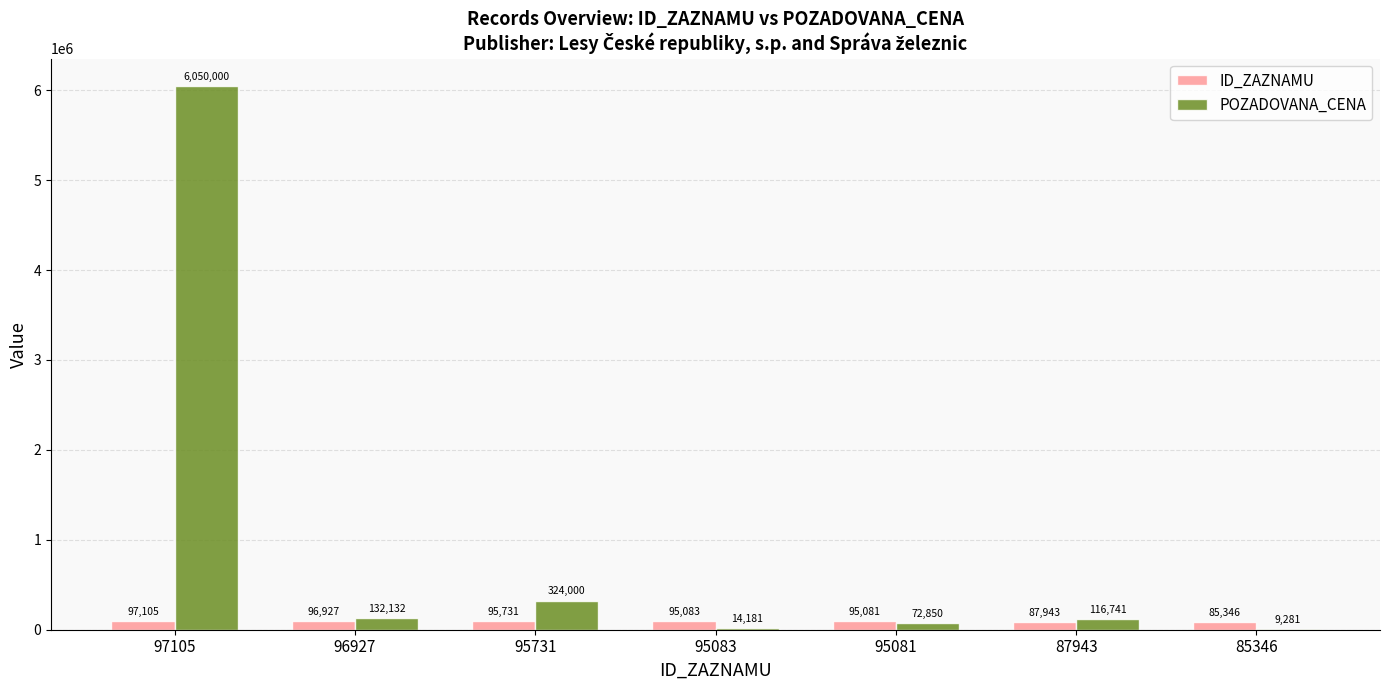

How many groups of bars are there?

7